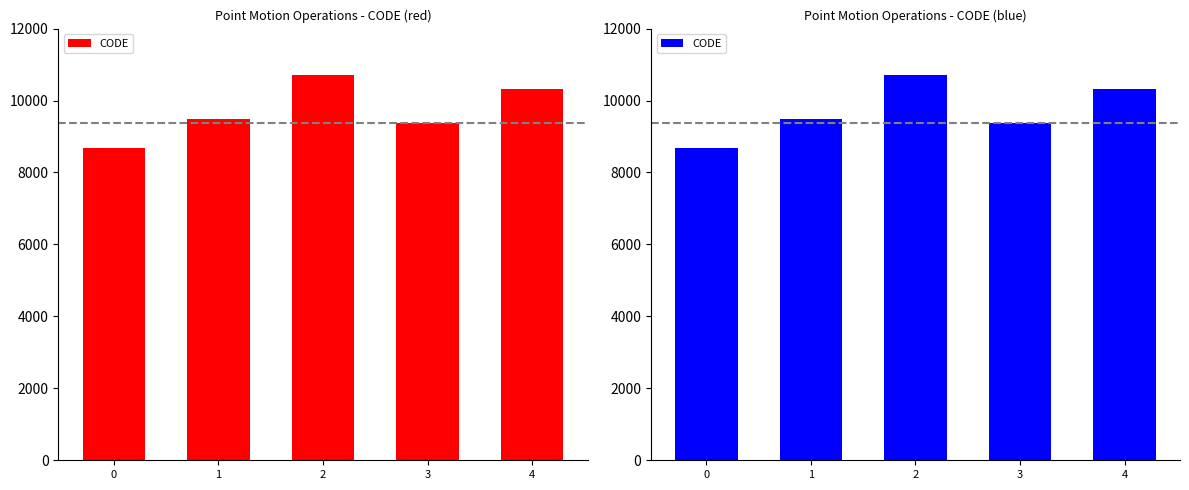

True or false: the data shows 12845 at 0.

False